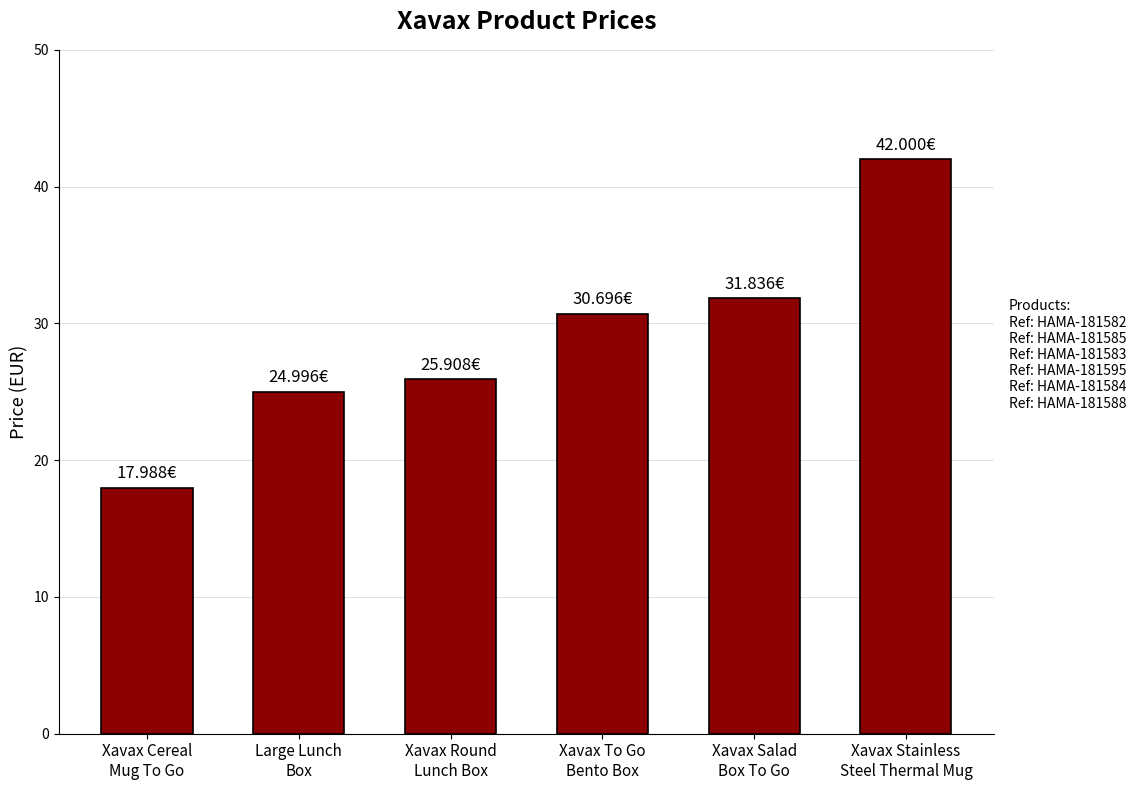

What is the value of the 5th bar from the left?

31.8